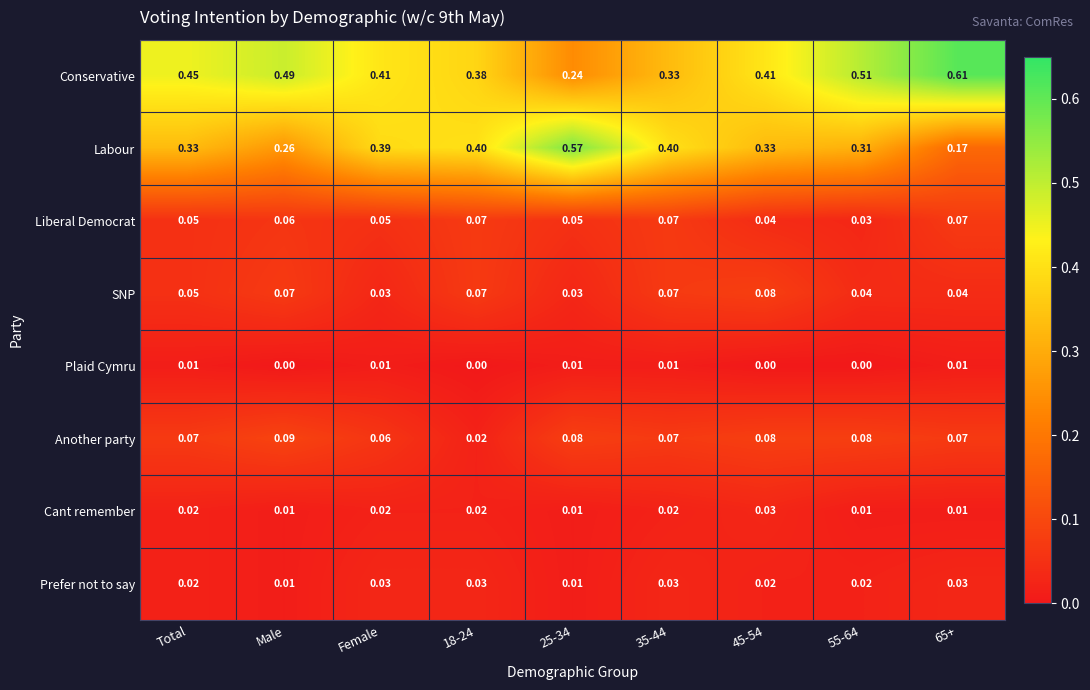

Which series has the largest total across all categories?

Conservative